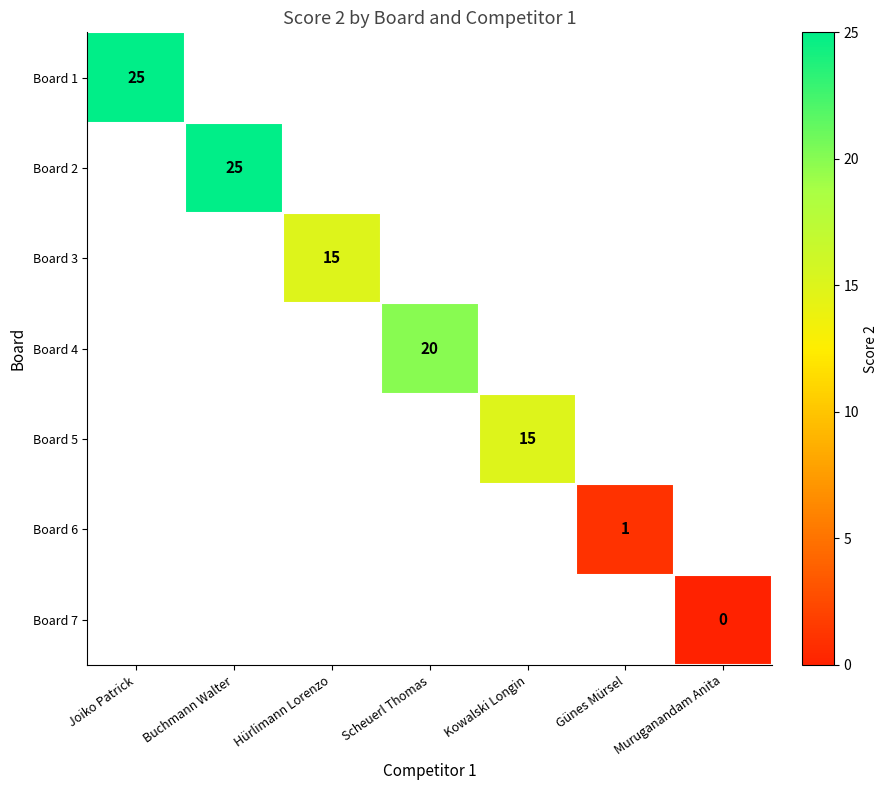

How many distinct data groups are displayed?

7